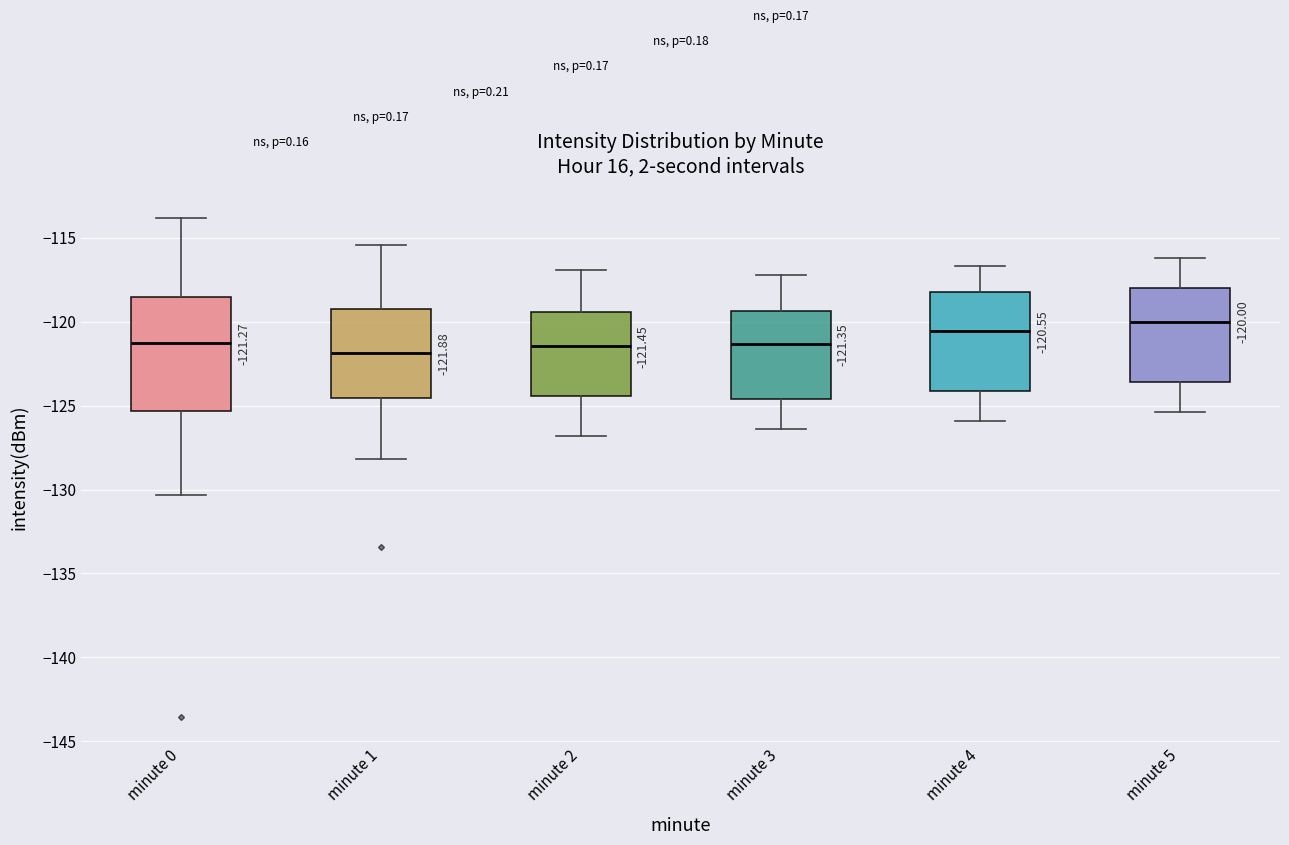

Which box has the highest median line?

minute 5